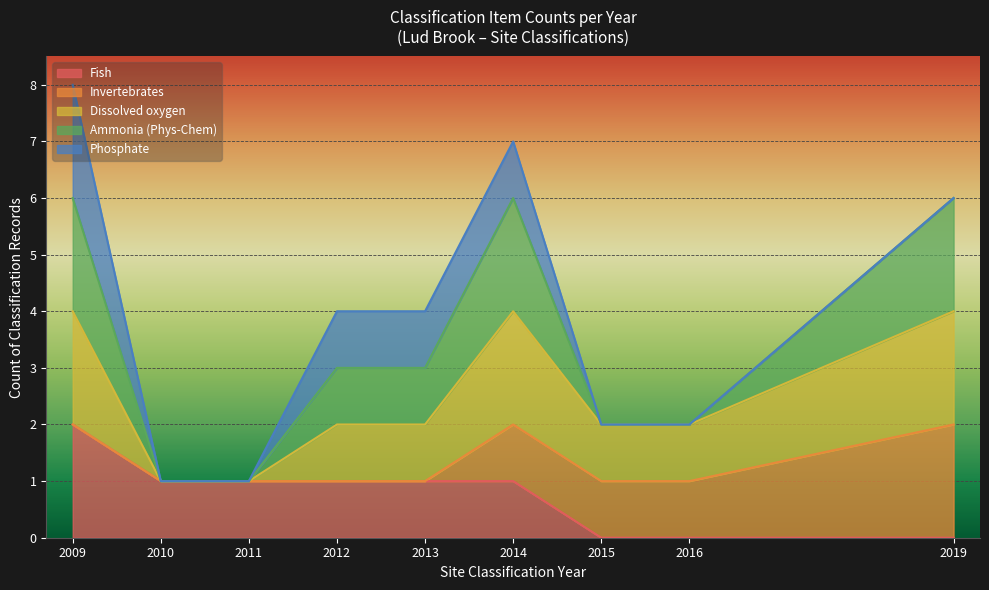

What is the total value across all series at 2019?

6